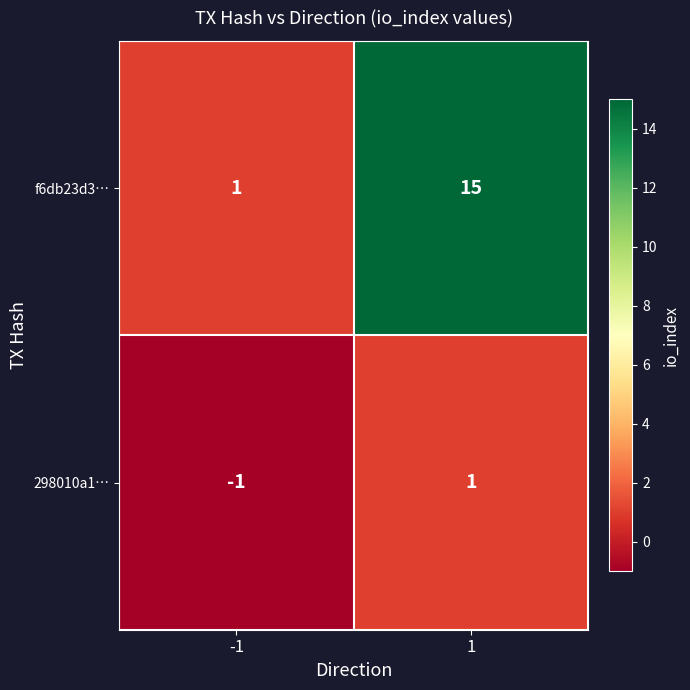

Rank the series by their average value, from highest to lowest.

f6db23d3…, 298010a1…